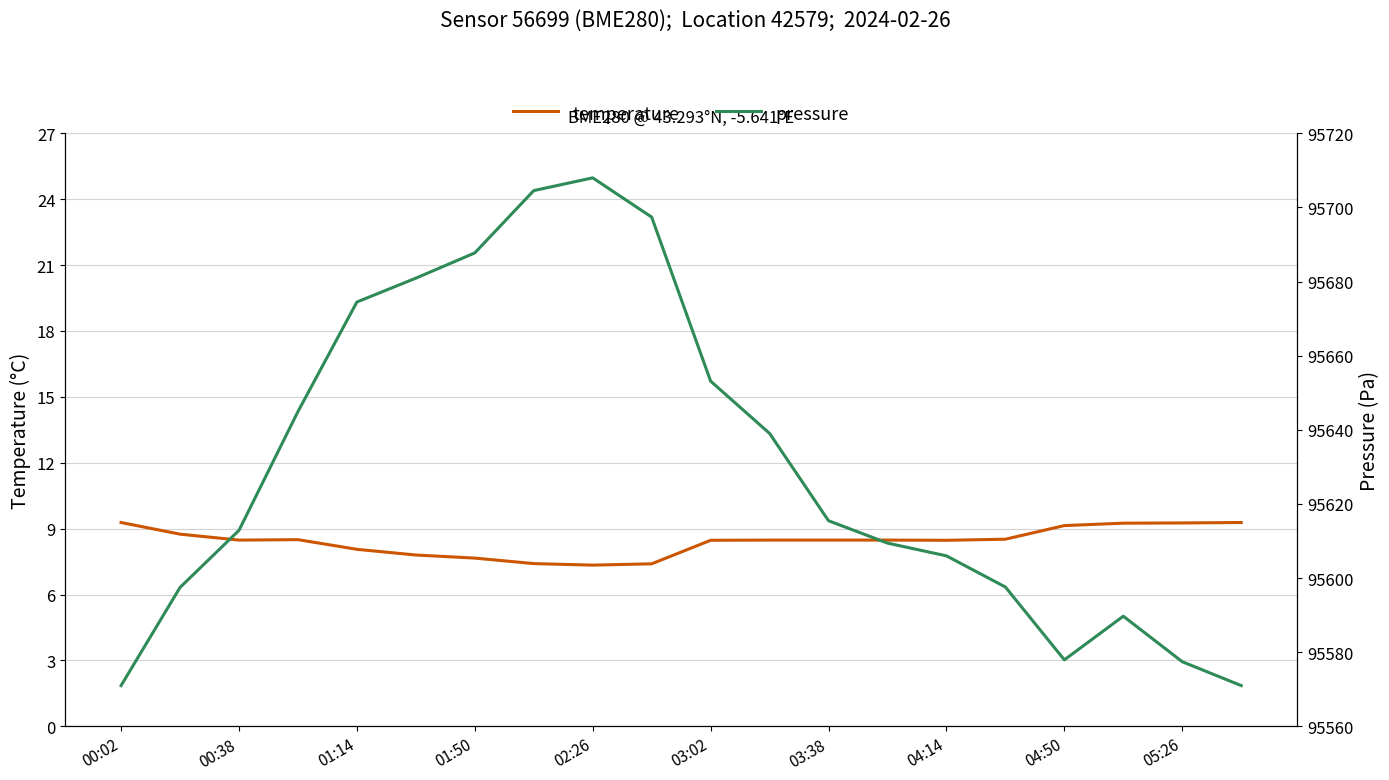

What are all the series names shown in the legend?

temperature, pressure